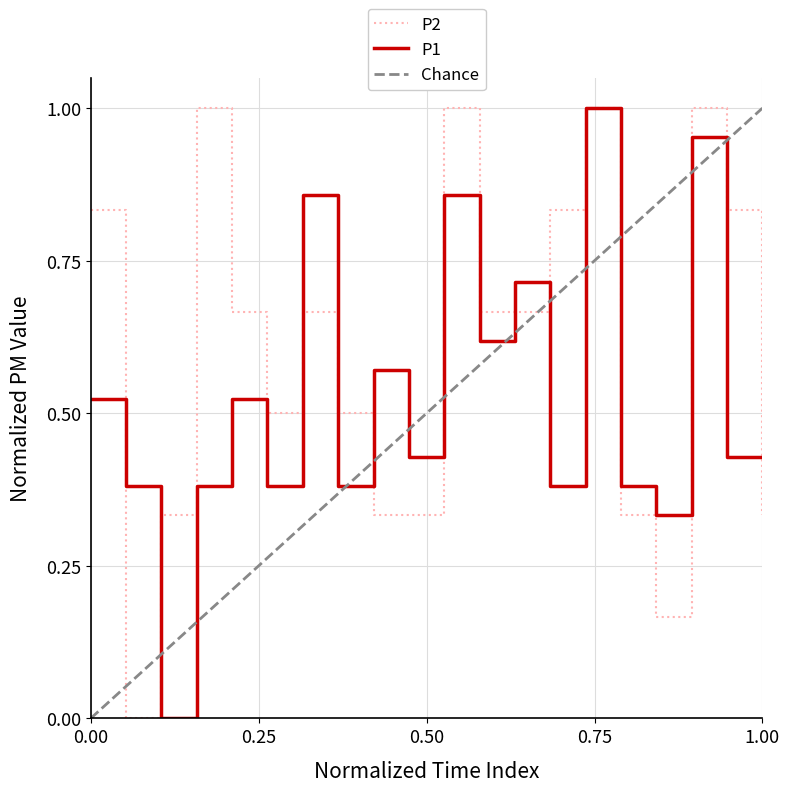

True or false: P1 has a value of 0.4 at 00:23.

True